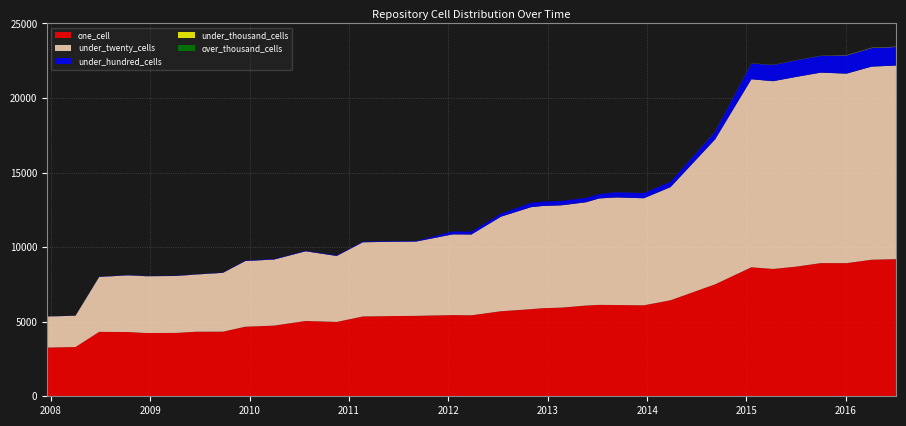

What is the lowest value of the one_cell series?

3266